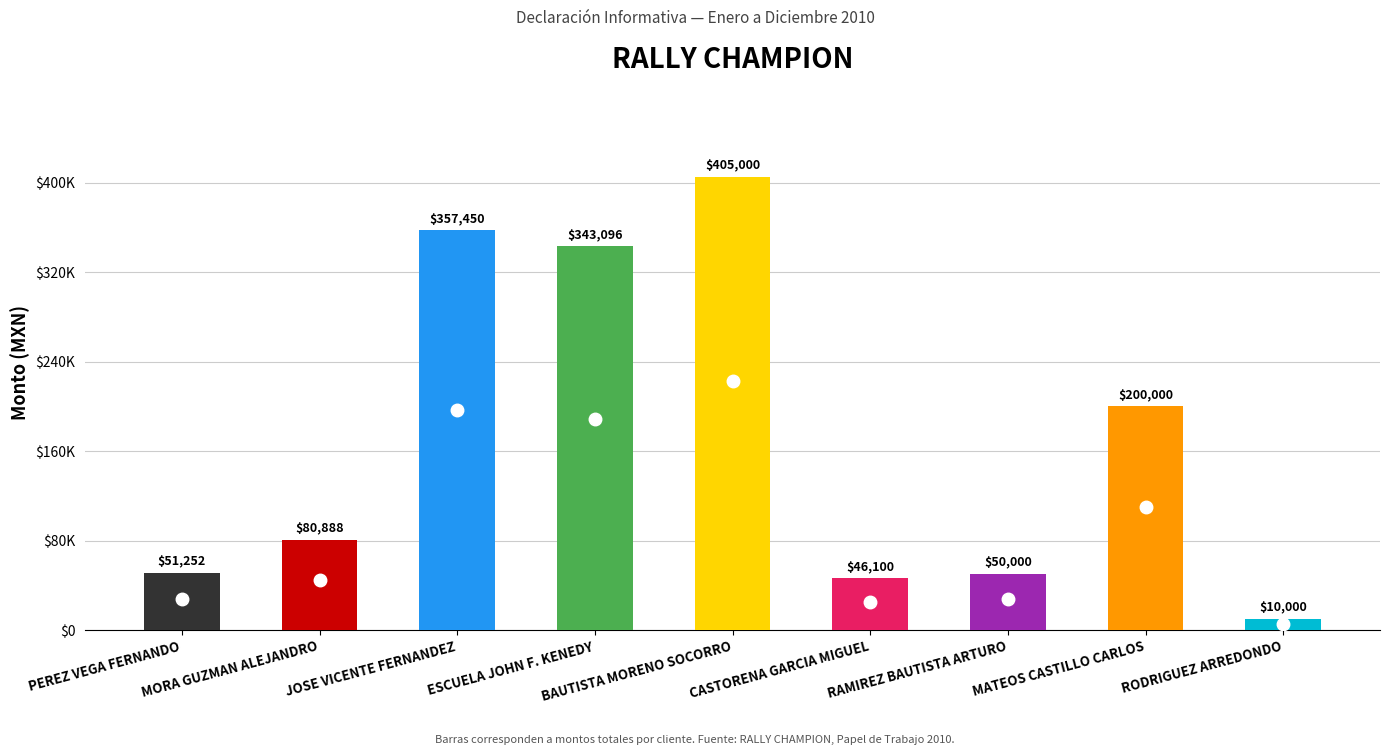

List the labels in order of value, largest first.

BAUTISTA MORENO SOCORRO, JOSE VICENTE FERNANDEZ, ESCUELA JOHN F. KENEDY, MATEOS CASTILLO CARLOS, MORA GUZMAN ALEJANDRO, PEREZ VEGA FERNANDO, RAMIREZ BAUTISTA ARTURO, CASTORENA GARCIA MIGUEL, RODRIGUEZ ARREDONDO